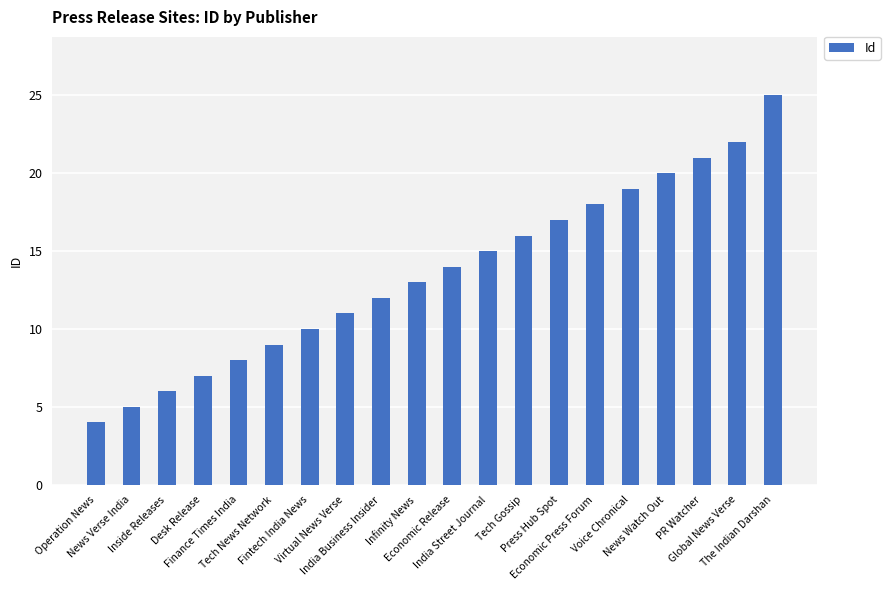

Reading left to right, extract all data points from this chart.

4	5	6	7	8	9	10	11	12	13	14	15	16	17	18	19	20	21	22	25